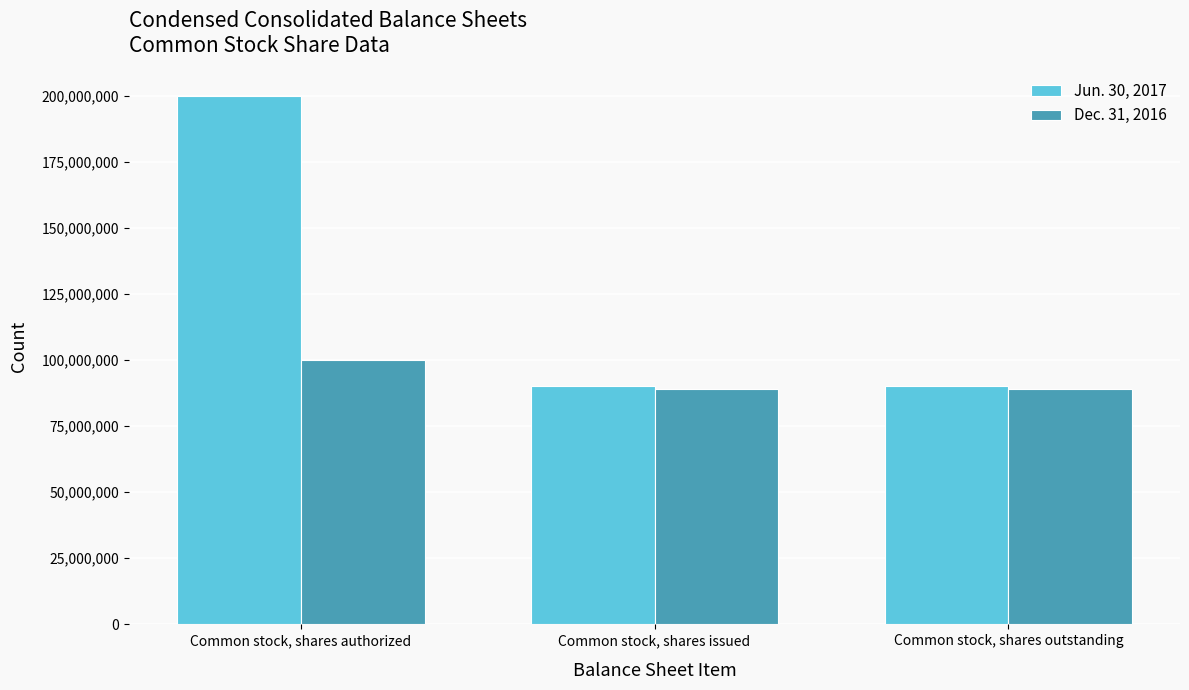

What are all the series names shown in the legend?

Jun. 30, 2017, Dec. 31, 2016